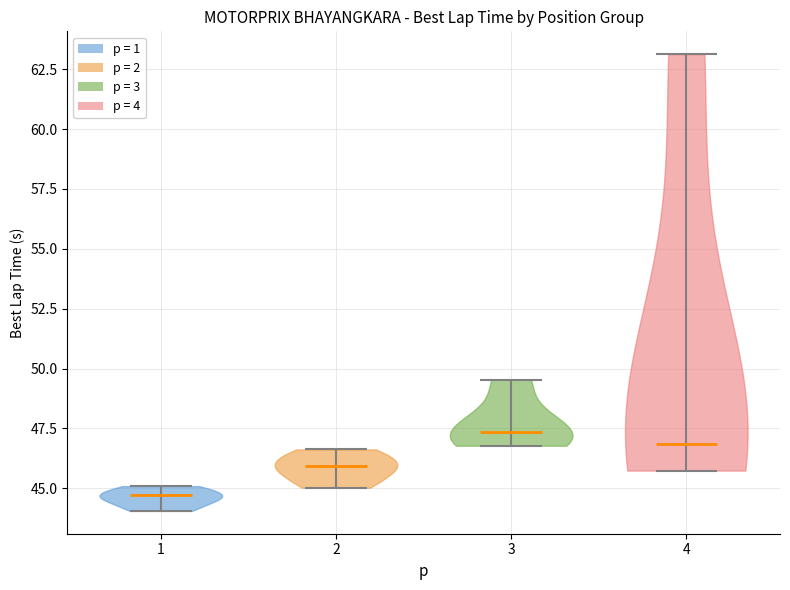

Reading left to right, read every violin against the y-axis: where its median line is, and the lowest and highest points it reaches. The values are not printed on the chart, so give them approximately, as read against the axis.

1: median line 44.5, lowest point 44.0, highest point 45.0
2: median line 46.0, lowest point 45.0, highest point 46.5
3: median line 47.5, lowest point 47.0, highest point 49.5
4: median line 47.0, lowest point 45.5, highest point 63.0